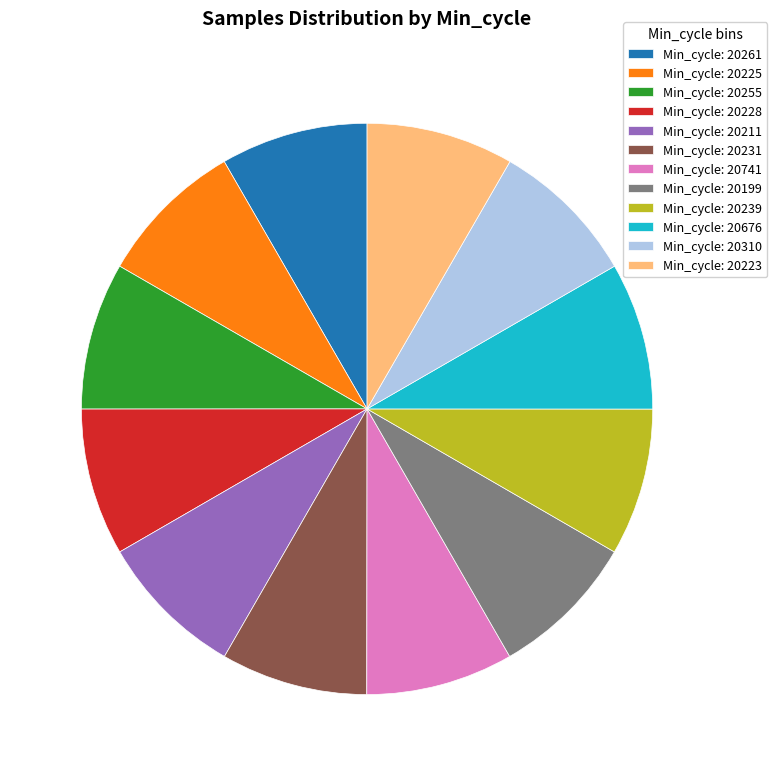

The Min_cycle: 20228 slice represents 14% of the pie. True or false?

False